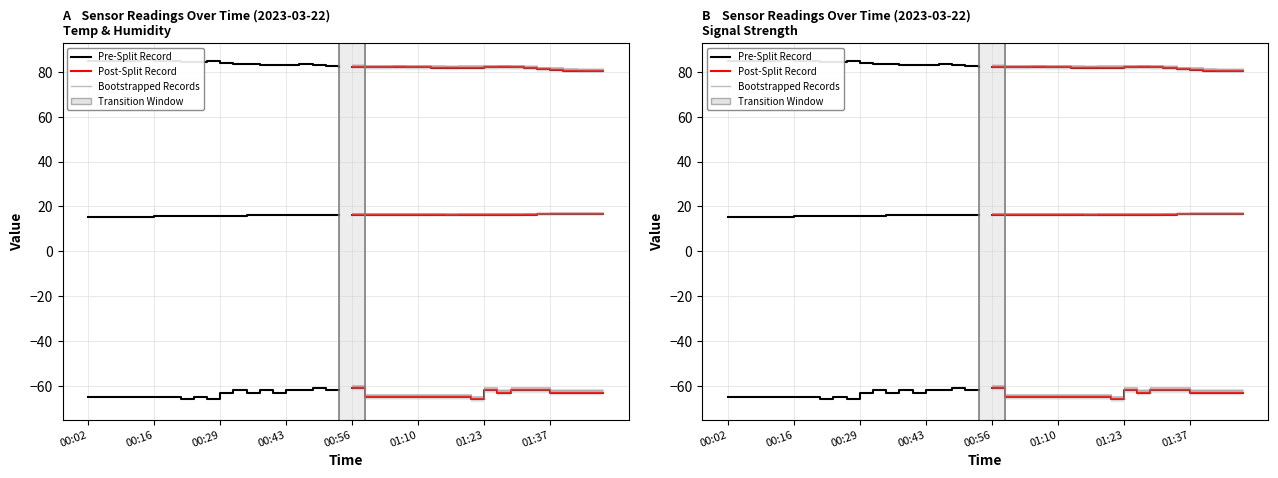

How many values in the Signal Post series are below -63?

9